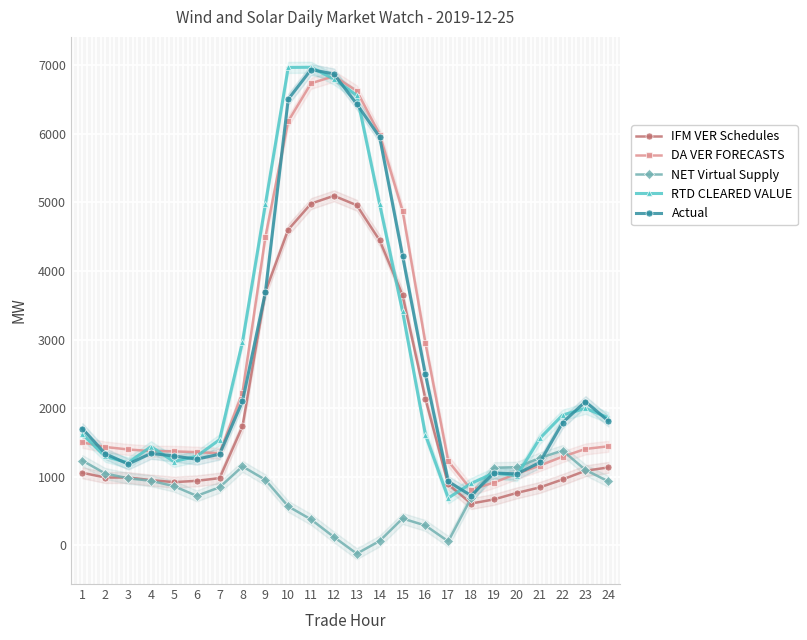

The Actual series shows 2675.2 at 24. True or false?

False